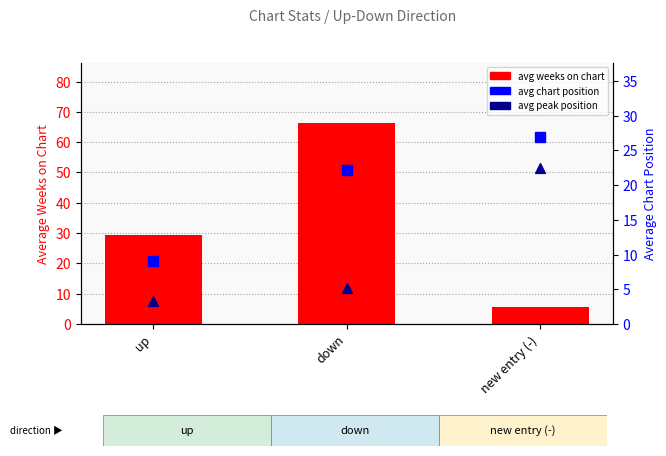

Which series reaches the maximum Y coordinate?

avg weeks on chart